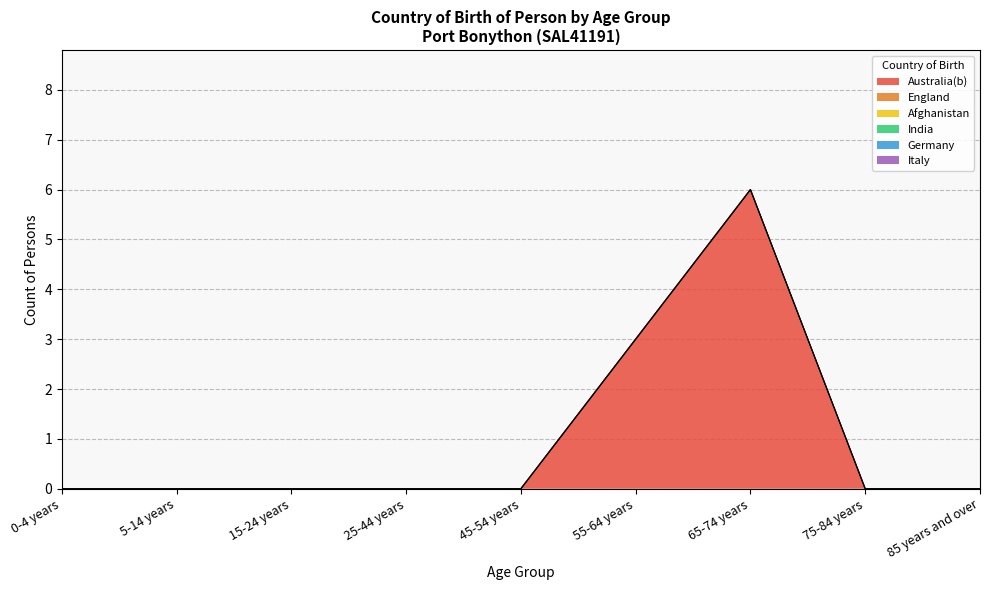

Which series has the largest total across all categories?

Australia(b)